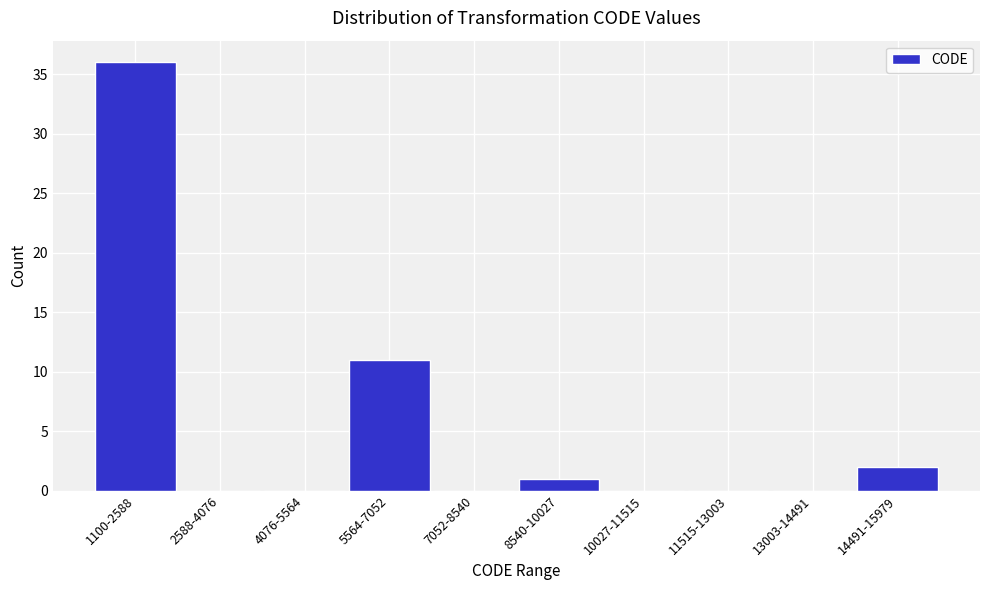

Reading left to right, transcribe all the data shown in this chart.

1100-2588=36	2588-4076=0	4076-5564=0	5564-7052=11	7052-8540=0	8540-10027=1	10027-11515=0	11515-13003=0	13003-14491=0	14491-15979=2